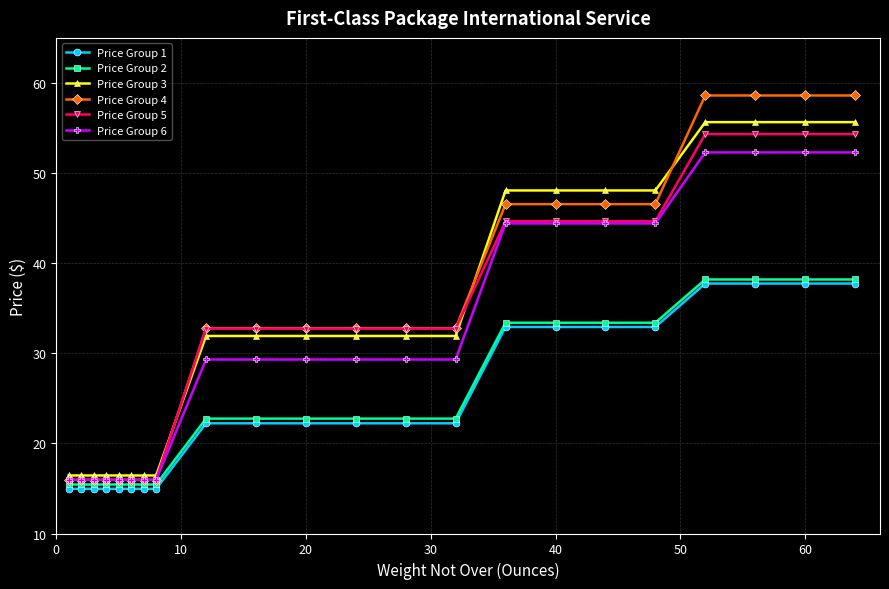

What is the maximum value for Price Group 4?

58.6